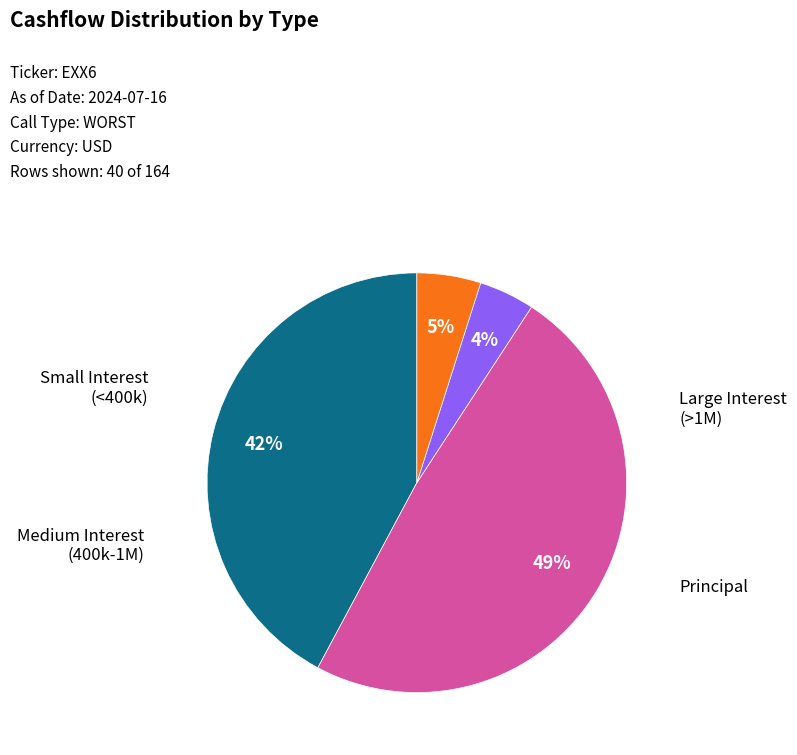

Is there any slice that represents more than half of the pie?

No